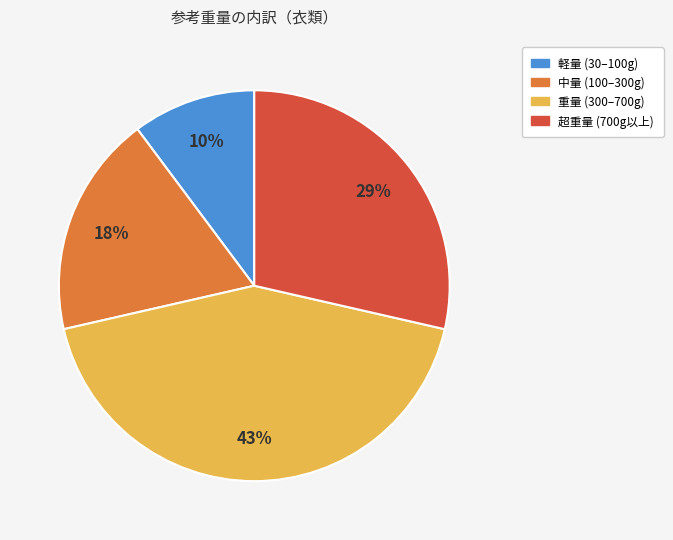

Is there a majority slice in this chart?

No